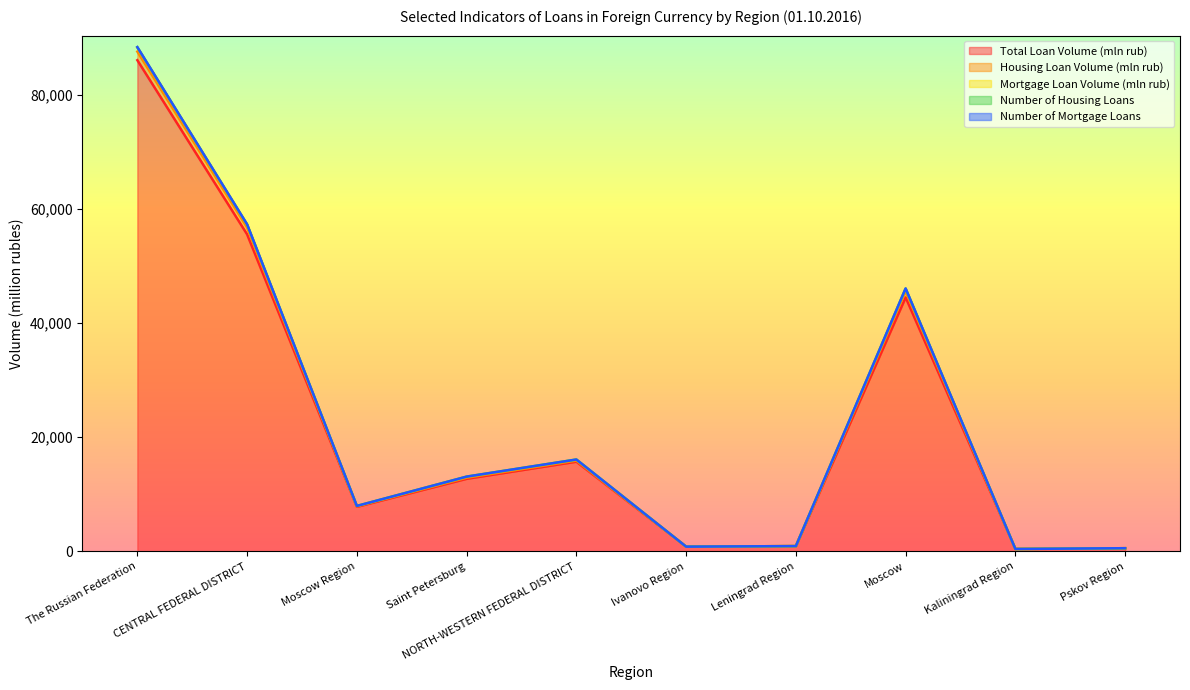

True or false: Number of Housing Loans and Total Loan Volume (mln rub) cross at least once.

False